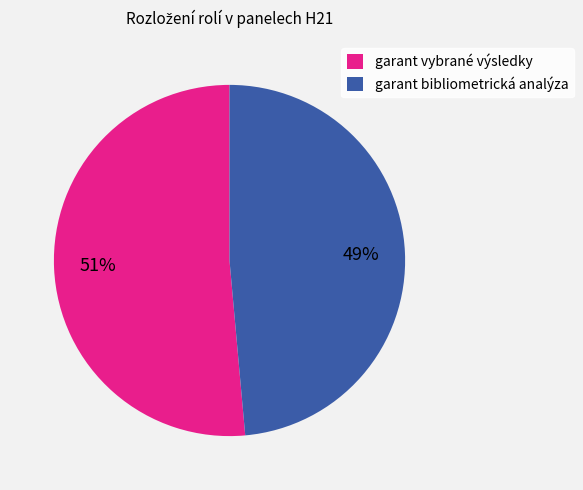

Between garant vybrané výsledky and garant bibliometrická analýza, which is larger?

garant vybrané výsledky